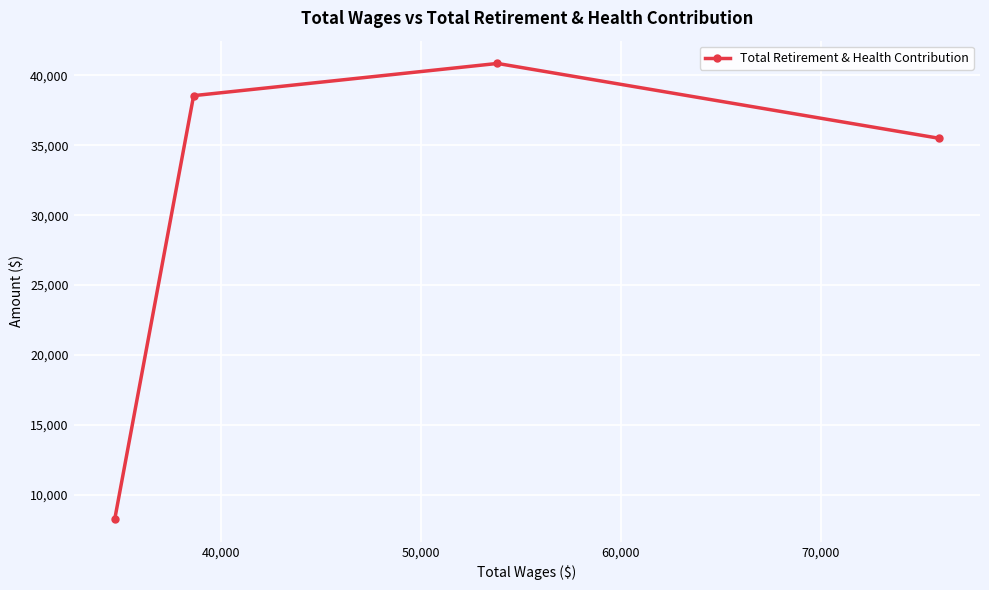

What is the value of the 2nd point from the left?

38538